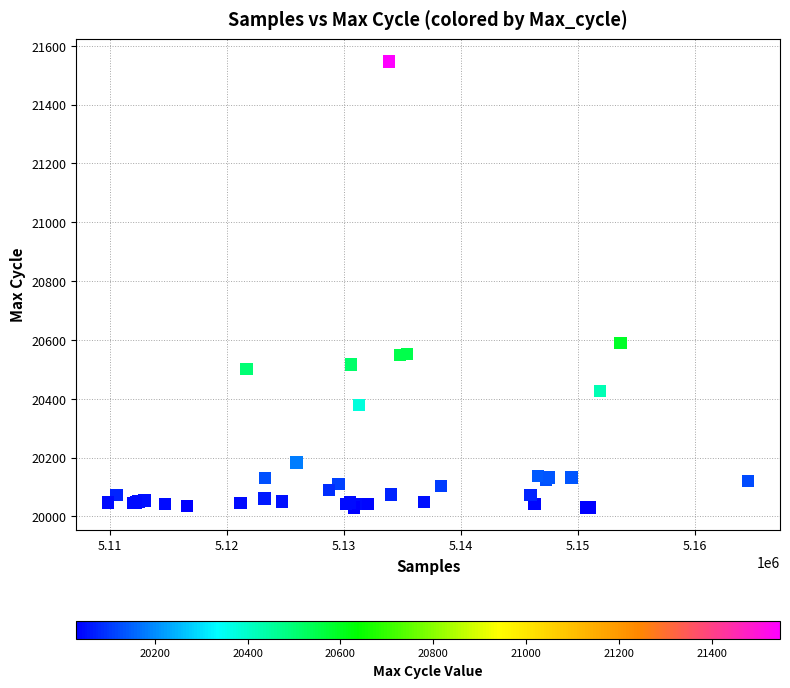

What Y value in the scatter plot is closest to 20789?

20590